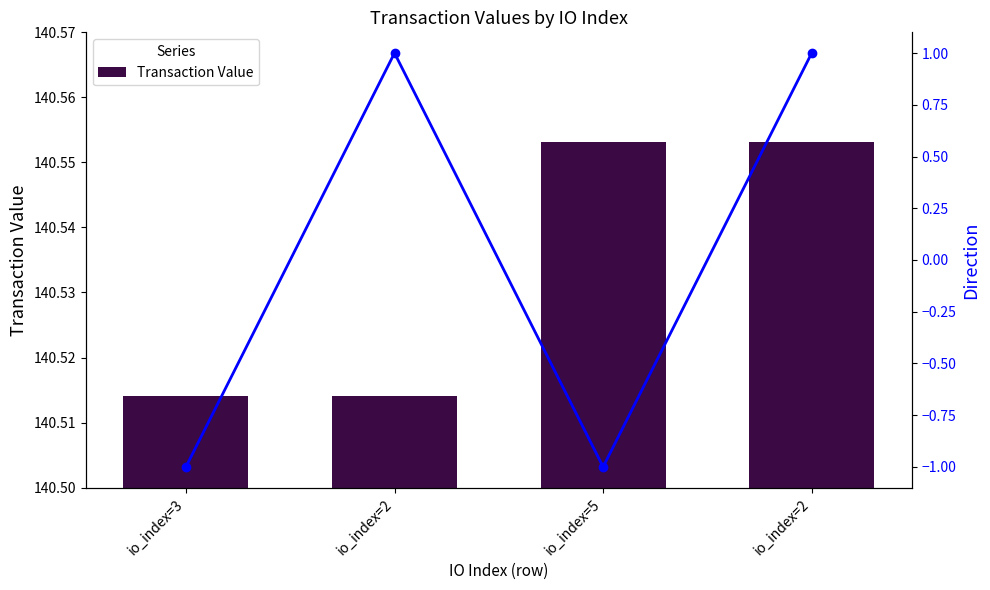

Which series has the largest range (max minus min)?

Direction